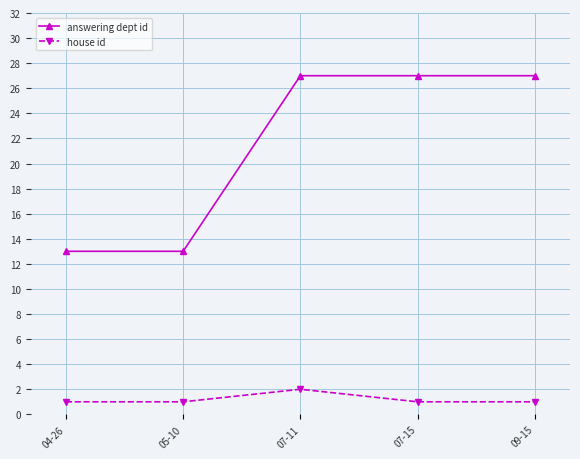

Count the number of data series in this chart.

2